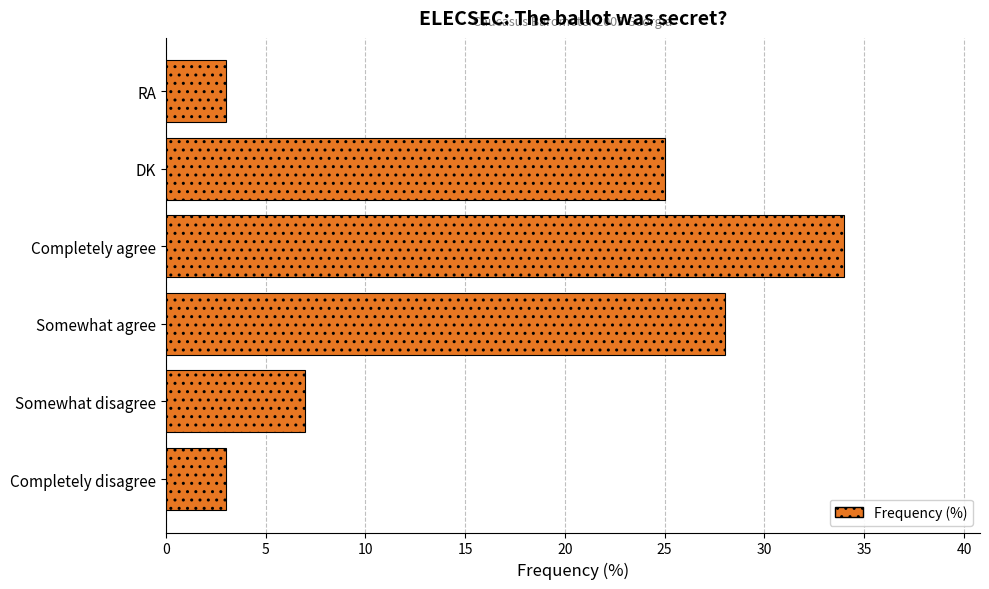

Reading bottom to top, transcribe all the data shown in this chart.

Completely disagree=3	Somewhat disagree=7	Somewhat agree=28	Completely agree=34	DK=25	RA=3